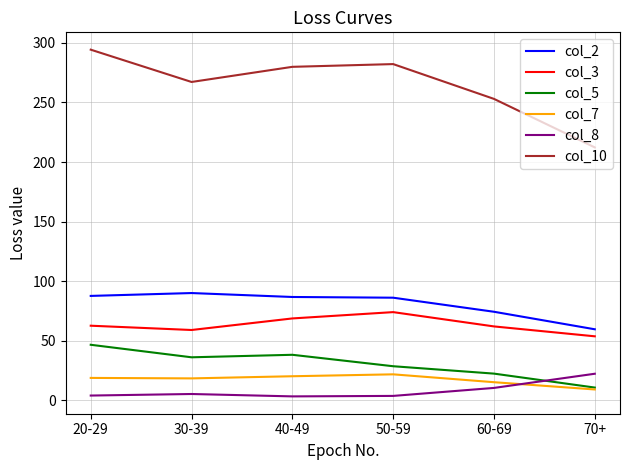

Which series has the largest total across all categories?

col_10